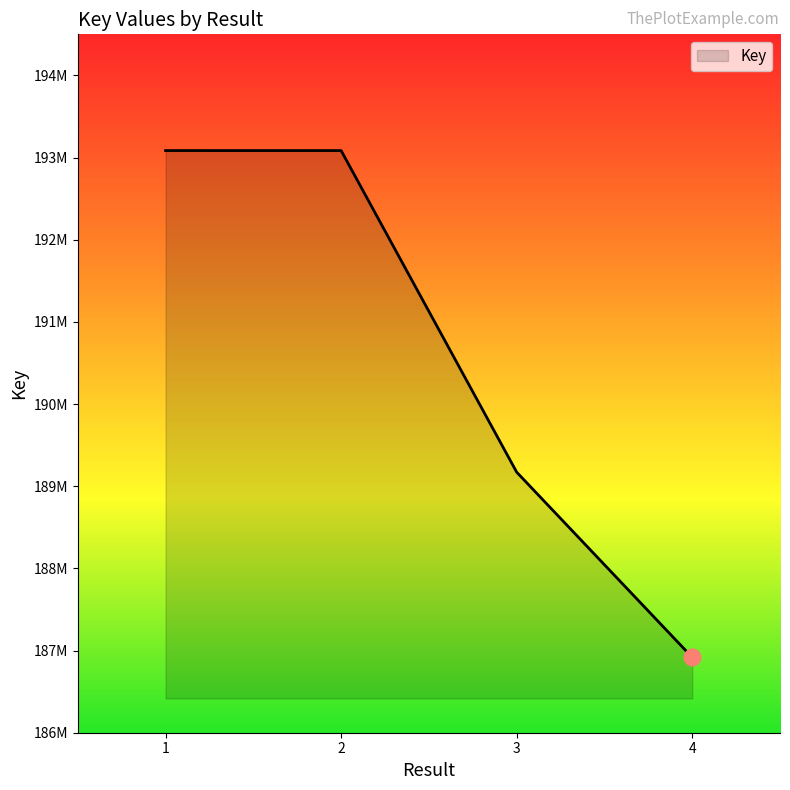

Is it true that the value at 2 is 193085126?

True